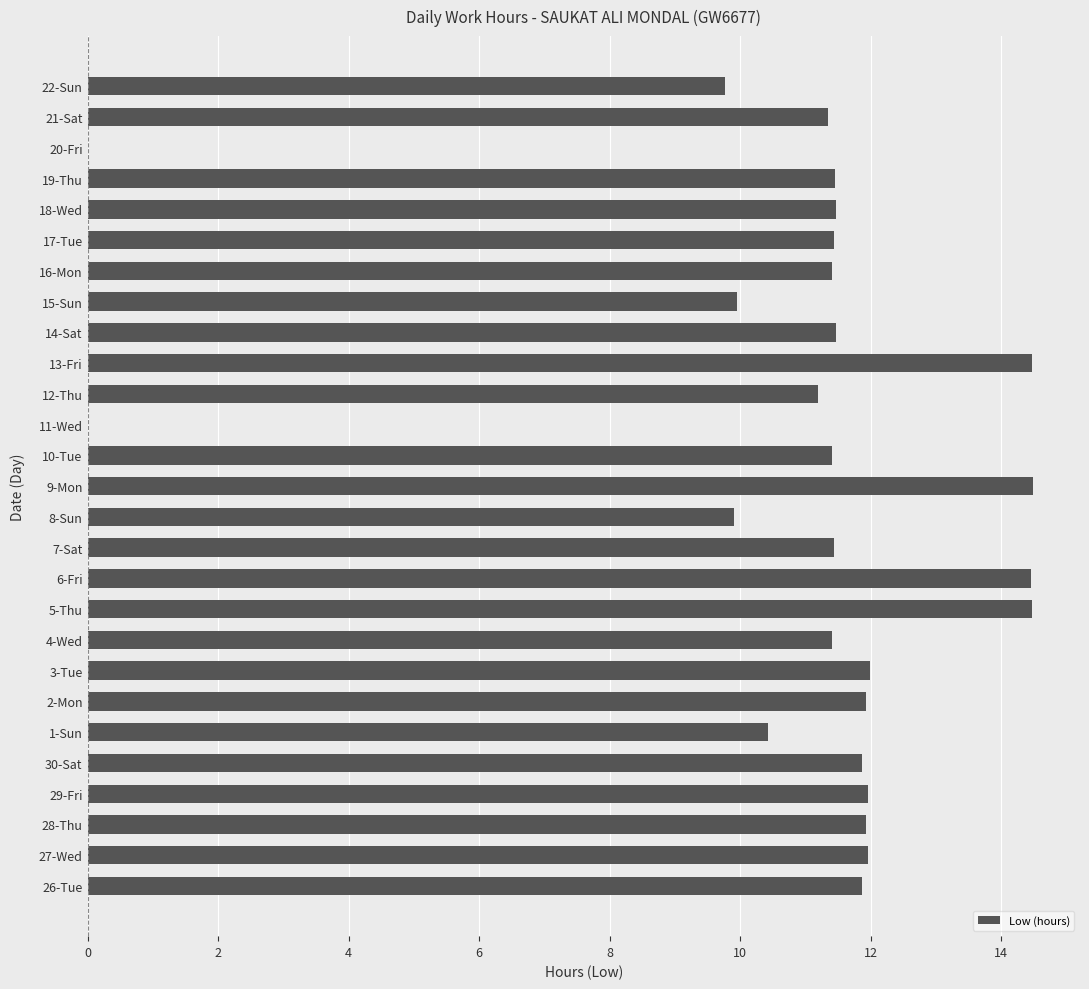

Between 5-Thu and 1-Sun, which is larger?

5-Thu